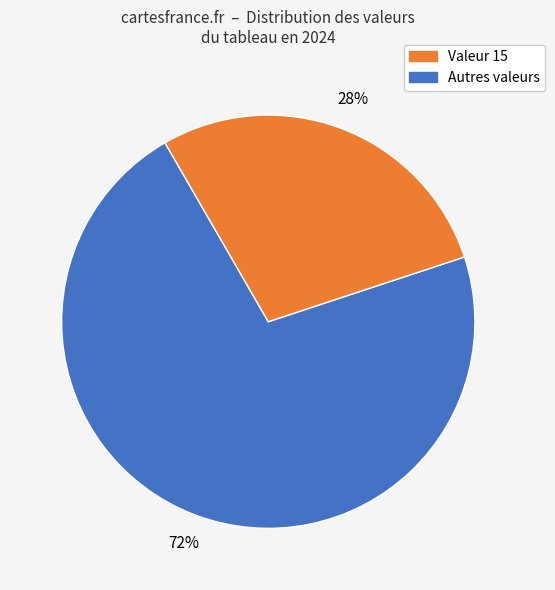

Does any single category account for the majority?

Yes